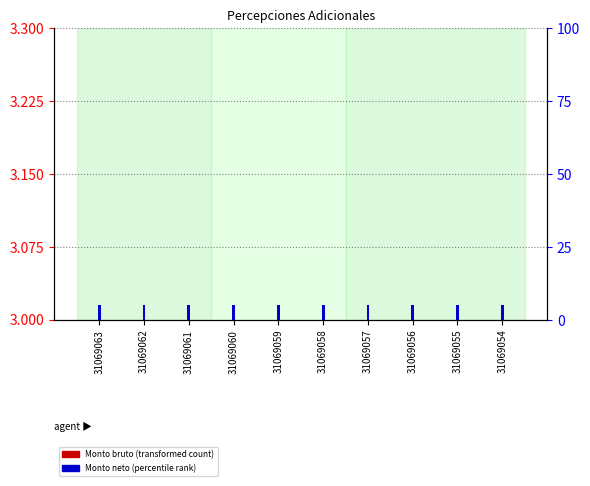

At which category is the sum across all series the highest?

31069063